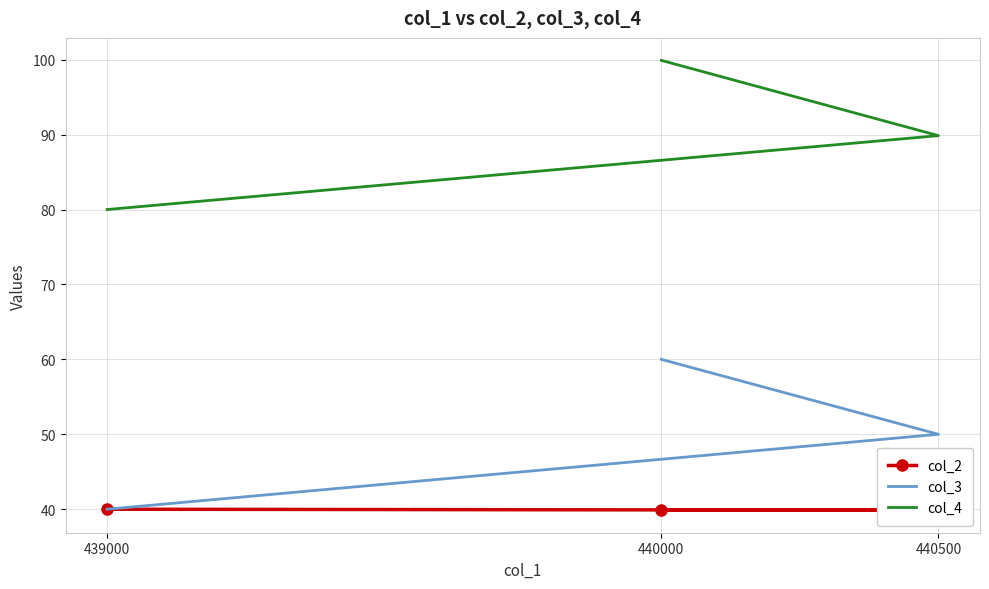

List the series in order of their peak value, lowest first.

col_2, col_3, col_4